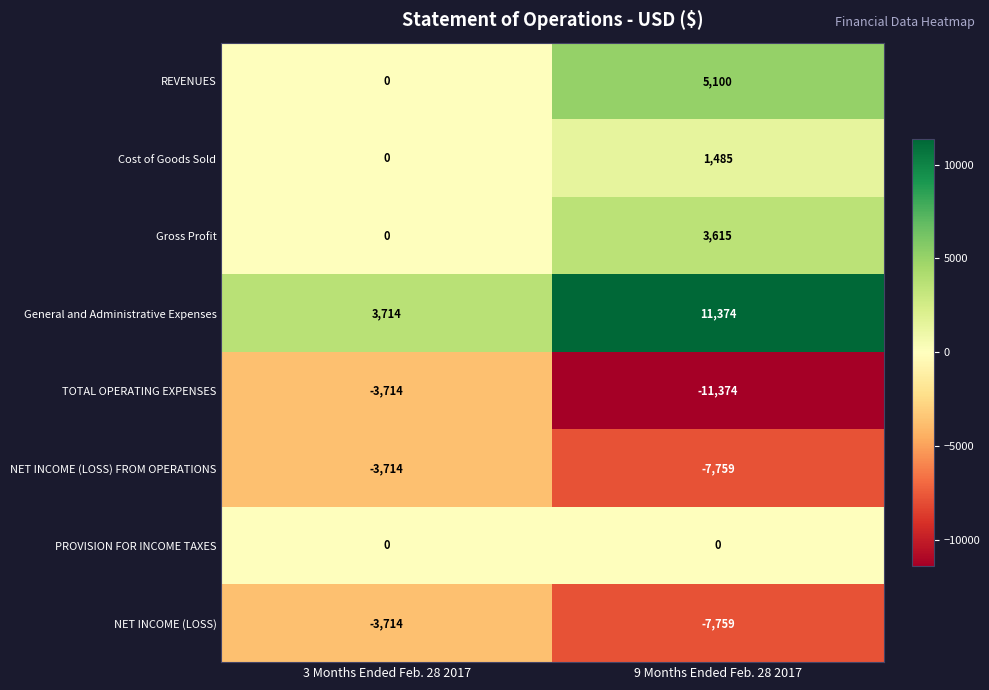

Is the value of NET INCOME (LOSS) at 9 Months Ended Feb. 28 2017 greater than the value of General and Administrative Expenses at 3 Months Ended Feb. 28 2017?

No